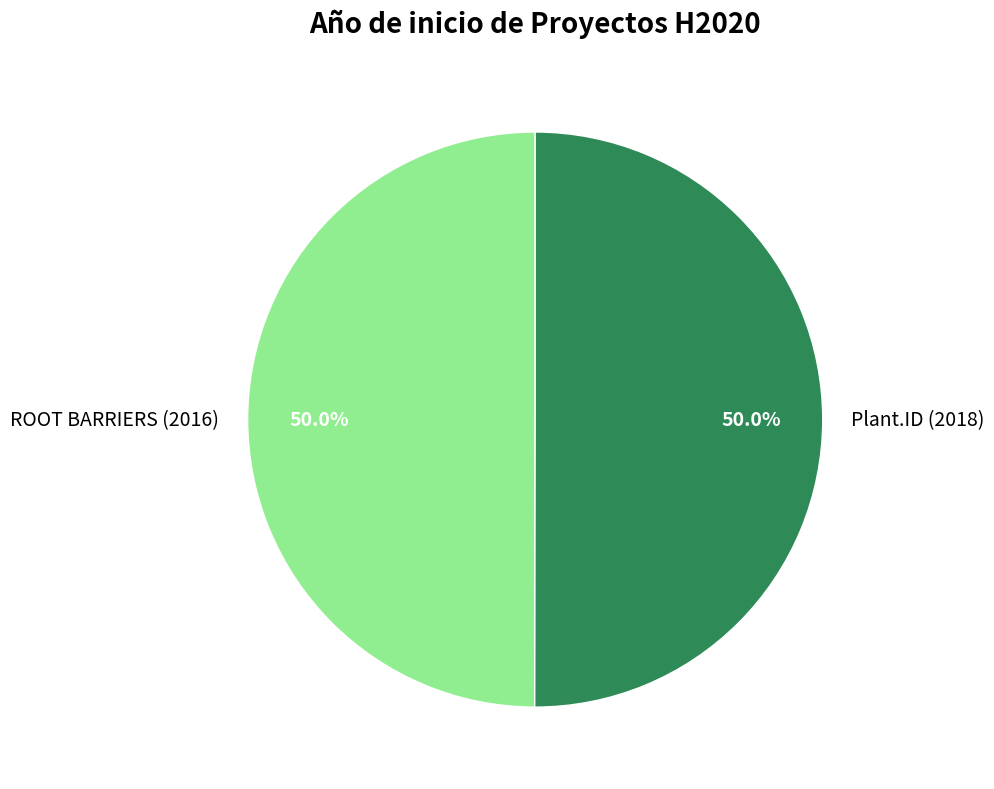

To the nearest percent, what is the combined percentage of ROOT BARRIERS (2016) and Plant.ID (2018)?

100%